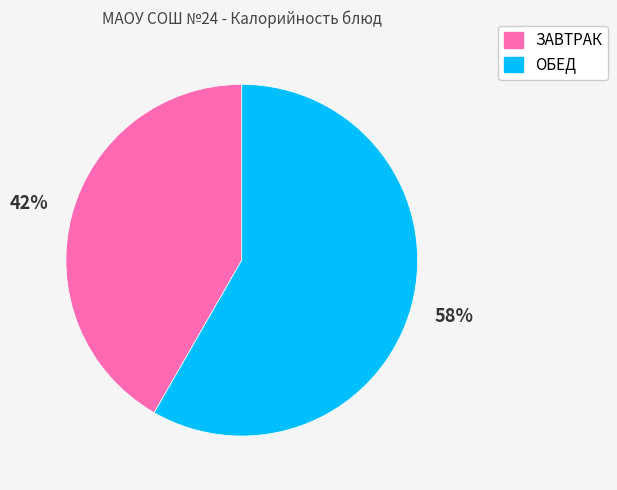

How many segments does this pie chart have?

2